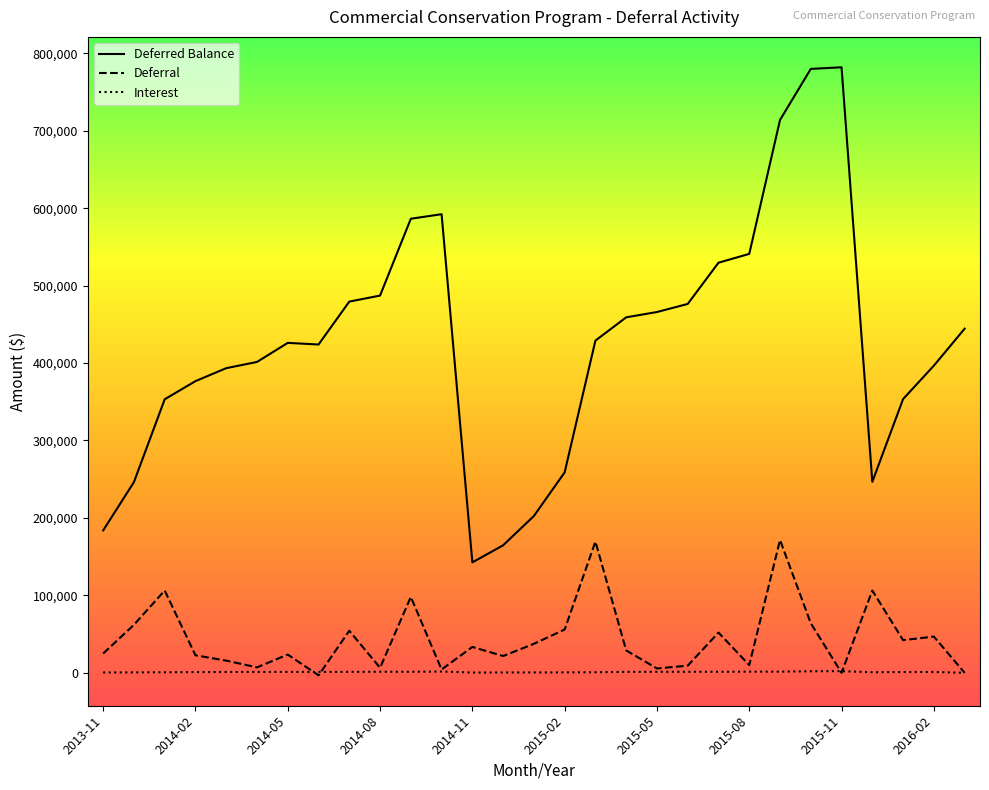

Is this an area chart (filled region under the line)?

No